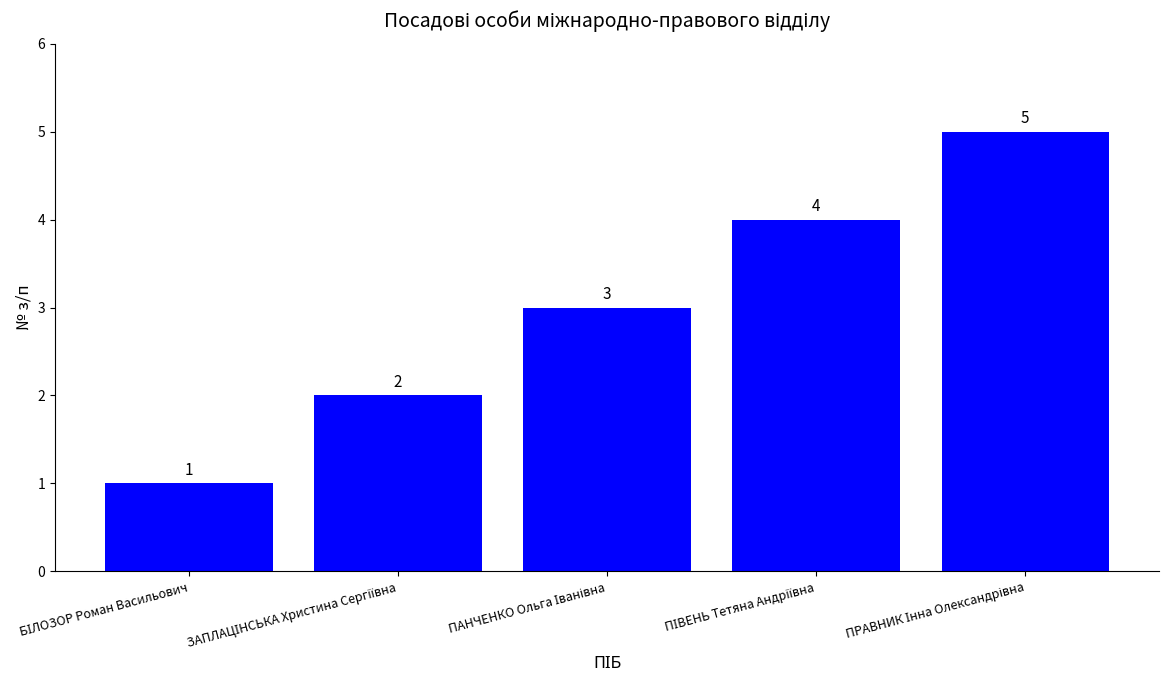

What is the average value?

3